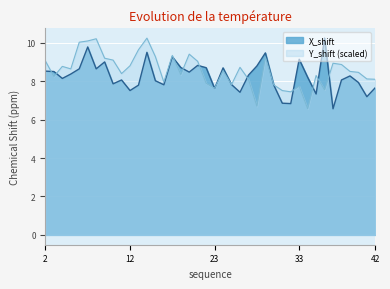

Which series changed the most between 17 and 40?

Y_shift